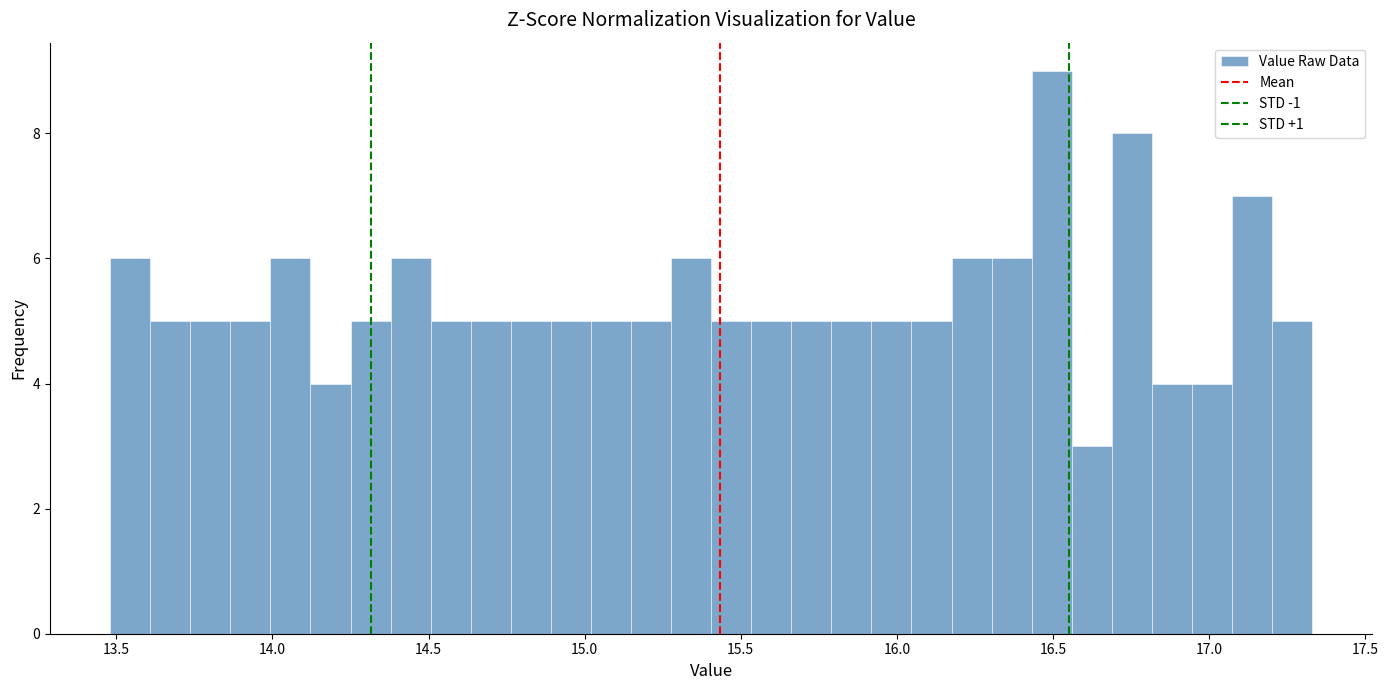

Around what value on the x-axis is the tallest bar? Give the approximate position of its centre, as read against the axis.

16.50